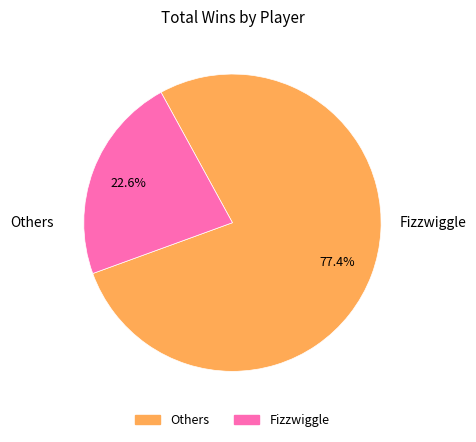

Is there any slice that represents more than half of the pie?

Yes